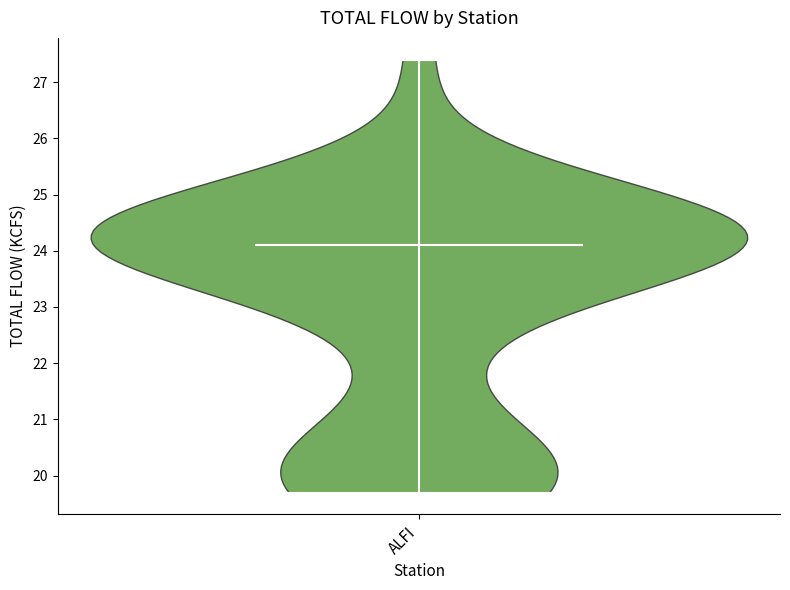

Where does the median line of the violin for ALFI sit on the y-axis? The values are not printed on the chart, so give them approximately, as read against the axis.

24.1